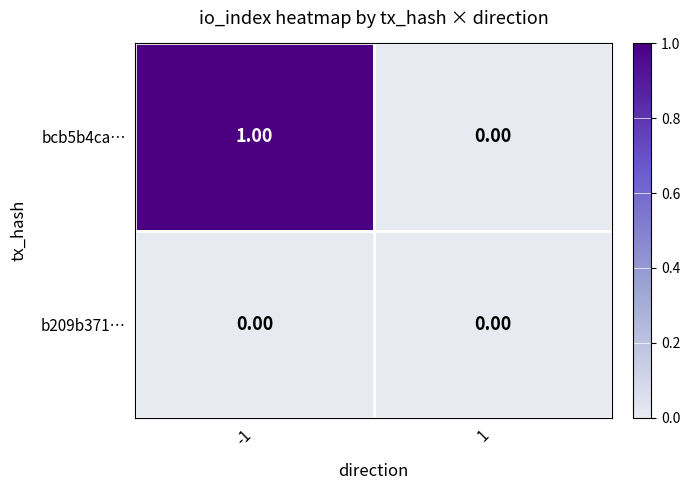

Rank the series by their average value, from lowest to highest.

b209b371…, bcb5b4ca…